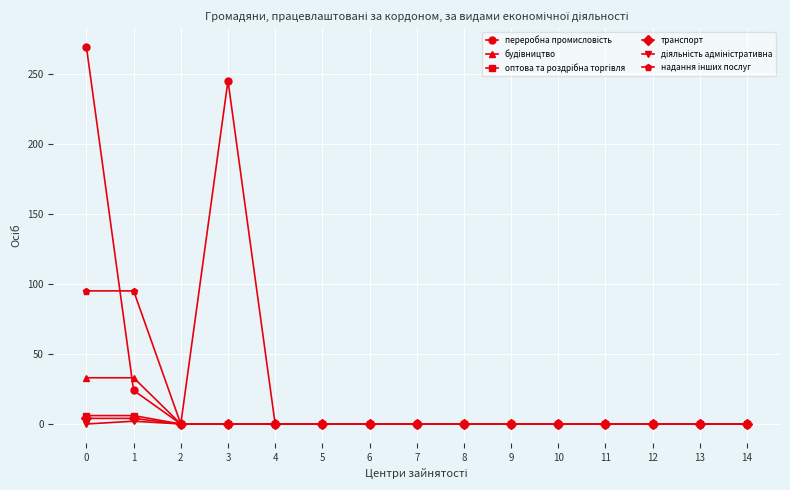

List the labels in order of діяльність адміністративна value, smallest first.

0, 2, 3, 4, 5, 6, 7, 8, 9, 10, 11, 12, 13, 14, 1